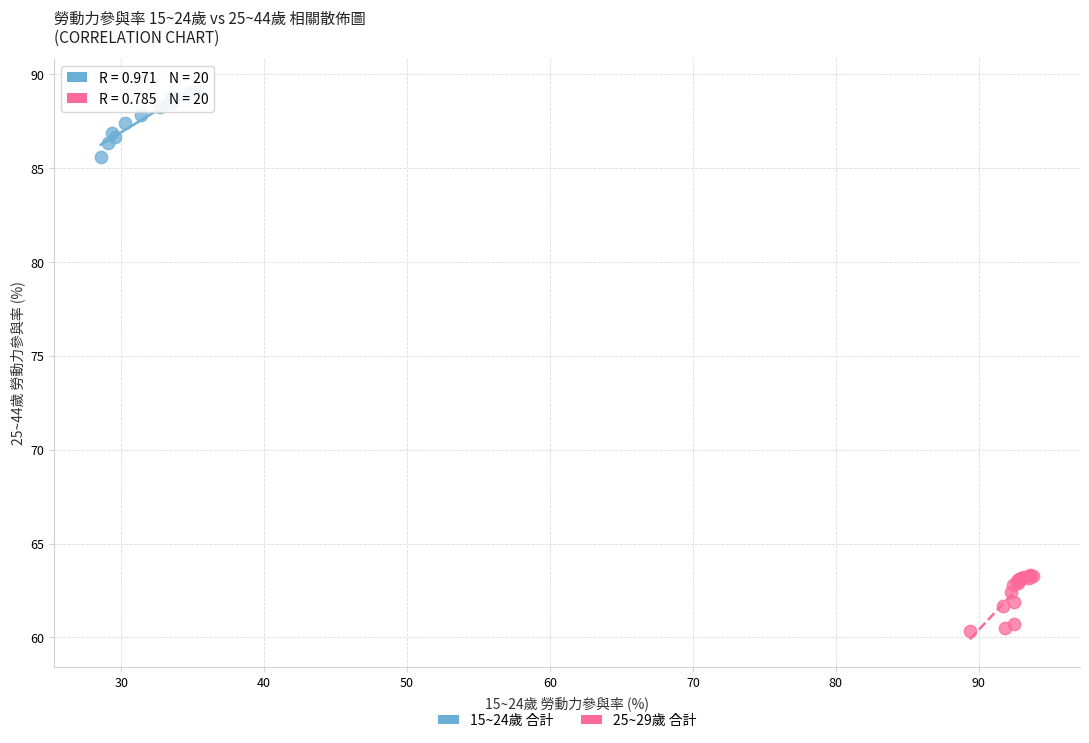

Which series reaches the maximum Y coordinate?

15~24歲 合計